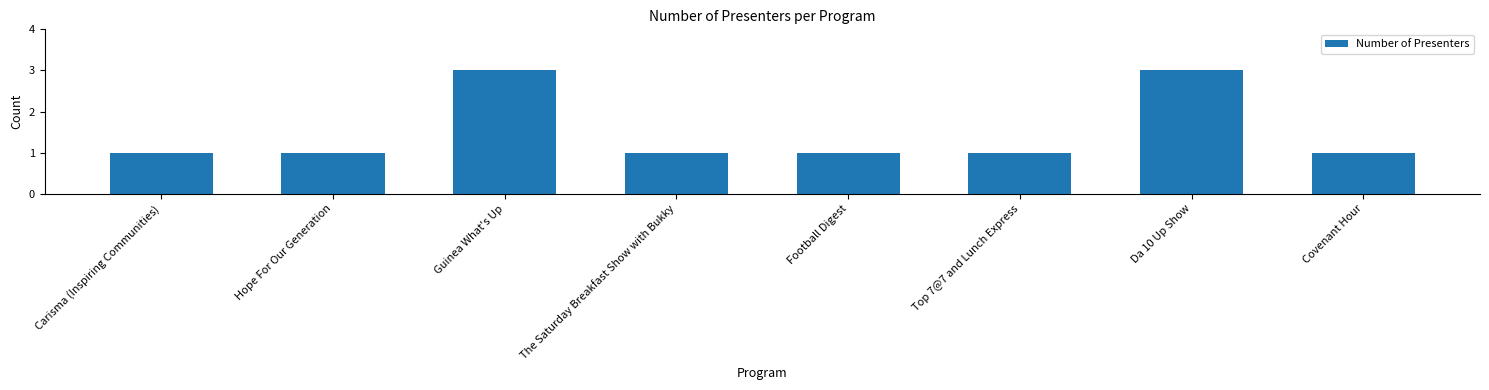

Approximately how many times larger is the value at Covenant Hour compared to Carisma (Inspiring Communities)?

1.0